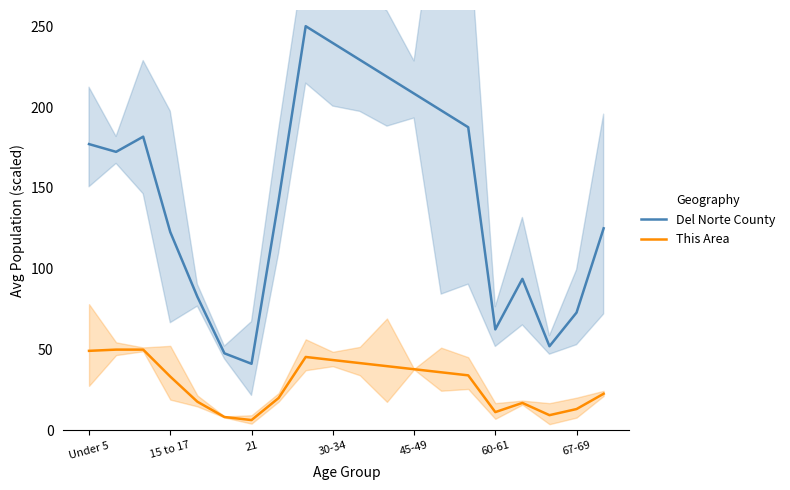

Reading right to left, list all the values displayed in this chart.

Del Norte County: 125.0	72.9	52.1	93.8	62.5	187.5	197.9	208.3	218.8	229.2	239.6	250.0	142.3	41.2	47.7	82.7	122.7	181.7	172.3	177.1
This Area: 22.7	13.3	9.5	17.0	11.4	34.1	36.0	37.9	39.8	41.7	43.6	45.5	20.1	6.4	8.3	17.8	33.3	50.0	50.0	49.2